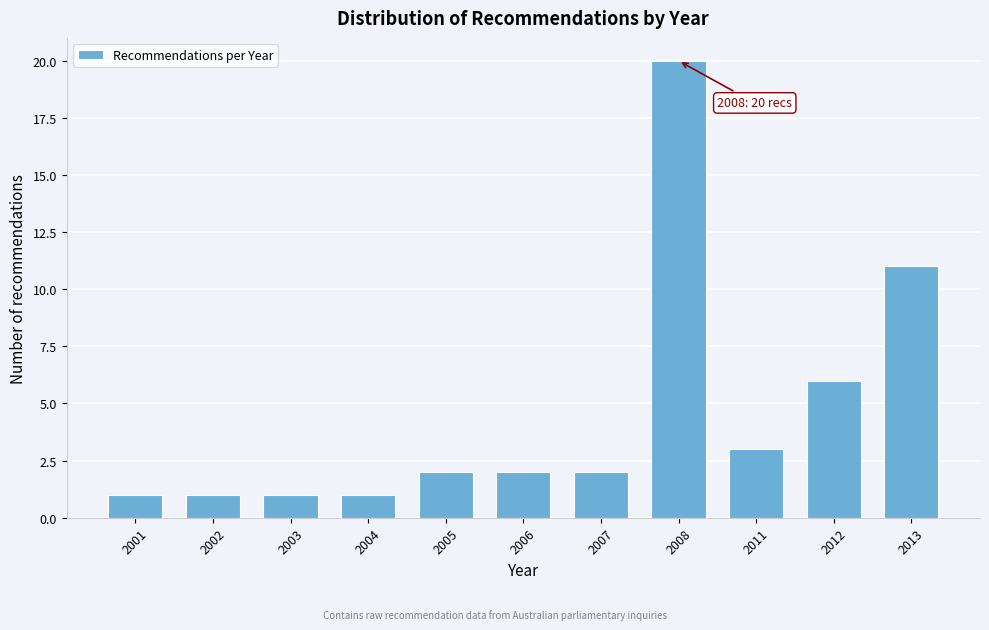

Reading left to right, what are all the values shown in this chart?

1	1	1	1	2	2	2	20	3	6	11